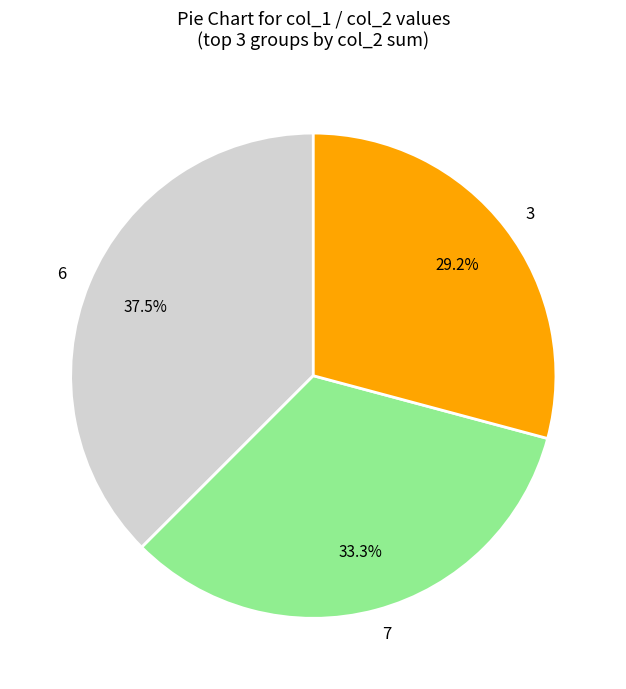

Rank the categories by value from lowest to highest.

3, 7, 6